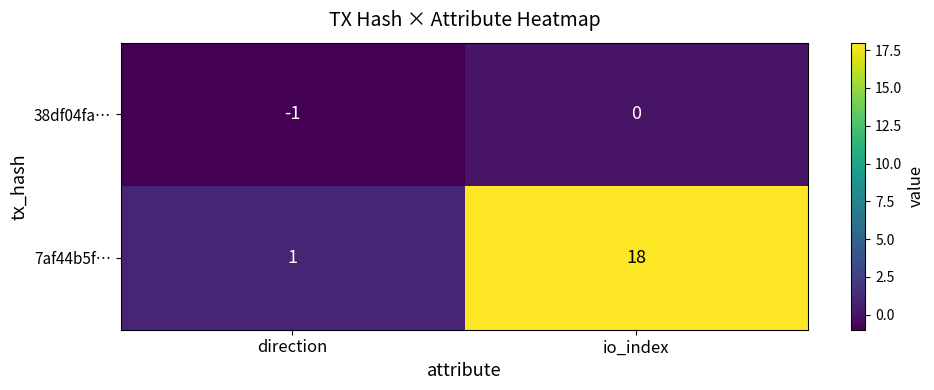

At how many categories does at least one series exceed 4?

1